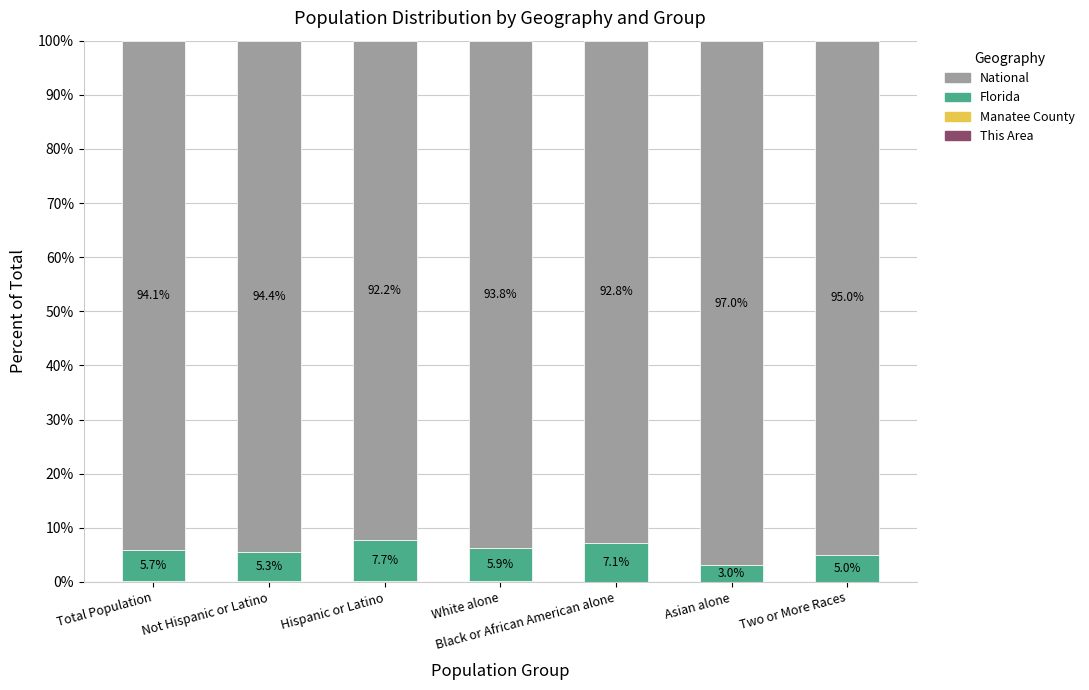

What is the total value across all series at Hispanic or Latino?

100.0